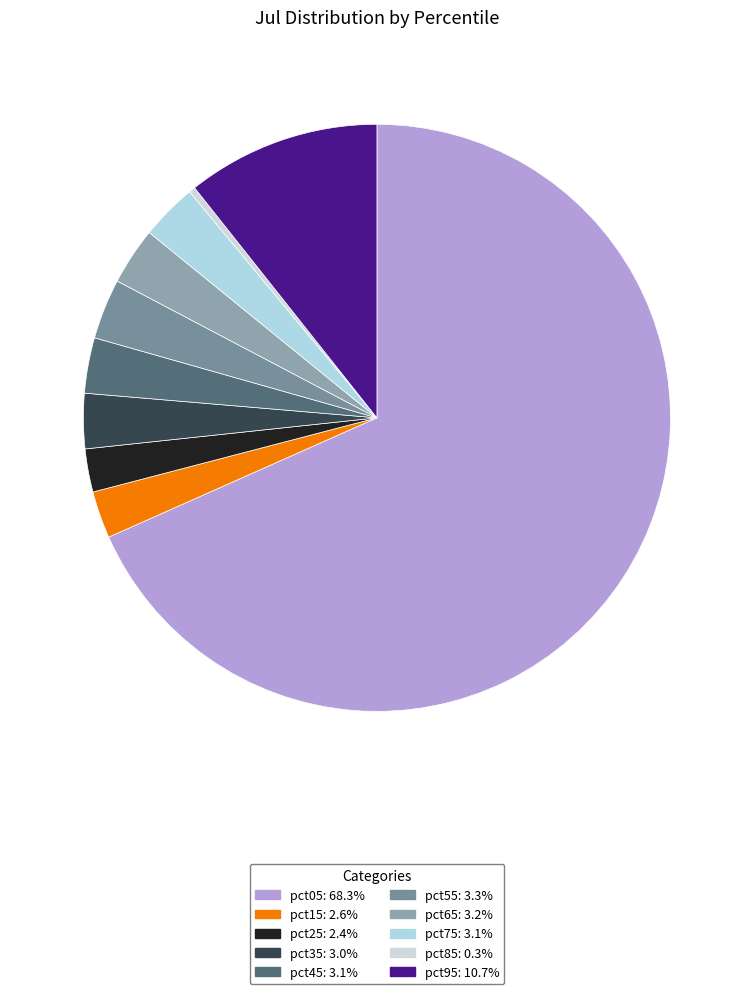

Rank the categories by value from highest to lowest.

pct05, pct95, pct55, pct65, pct75, pct45, pct35, pct15, pct25, pct85